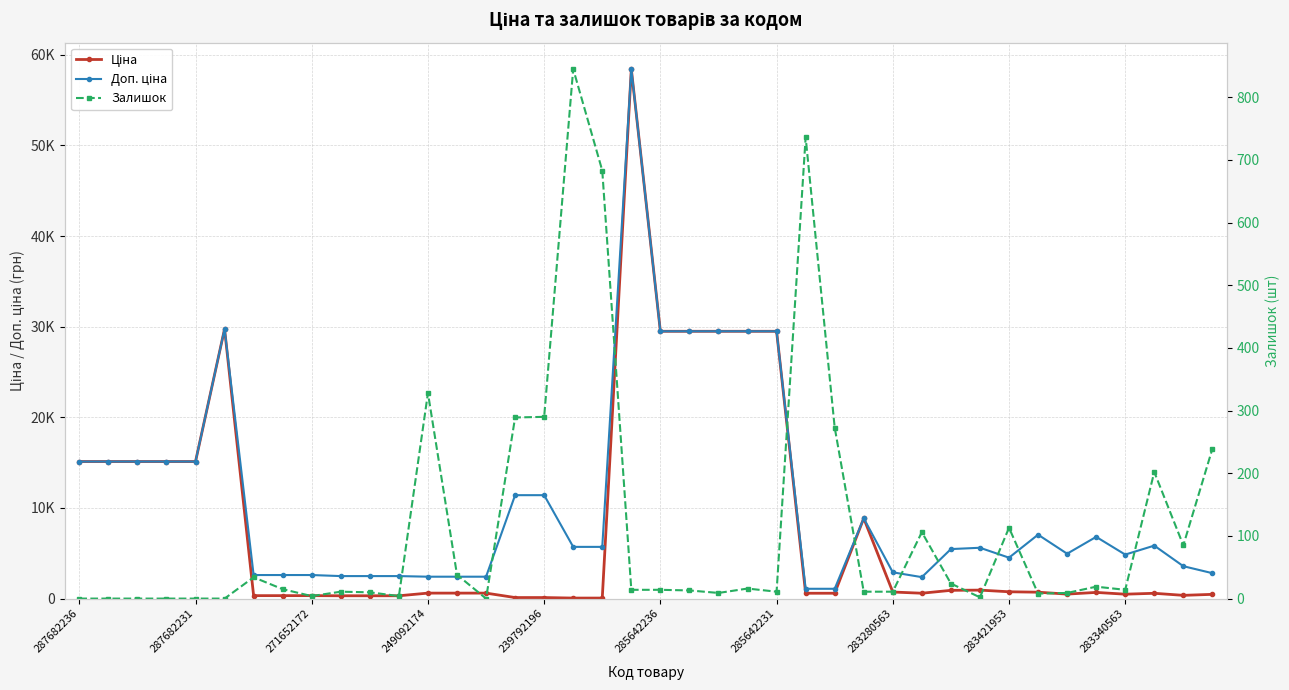

True or false: Доп. ціна and Залишок intersect in this chart.

False